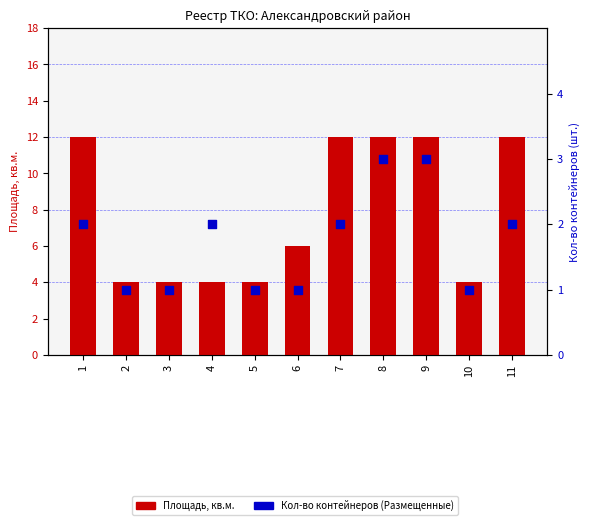

What is the total value across all series at 5?

5